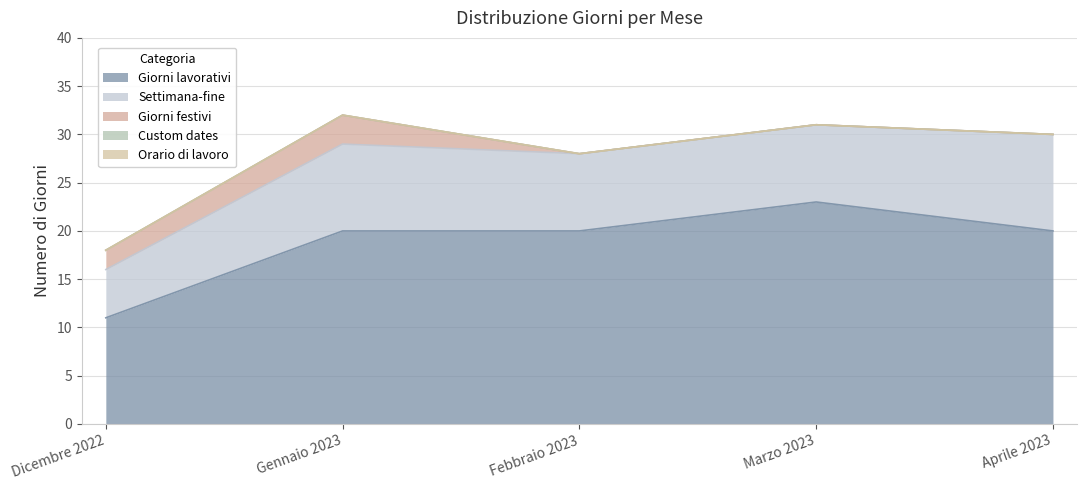

True or false: Settimana-fine has a value of 9 at Gennaio 2023.

True